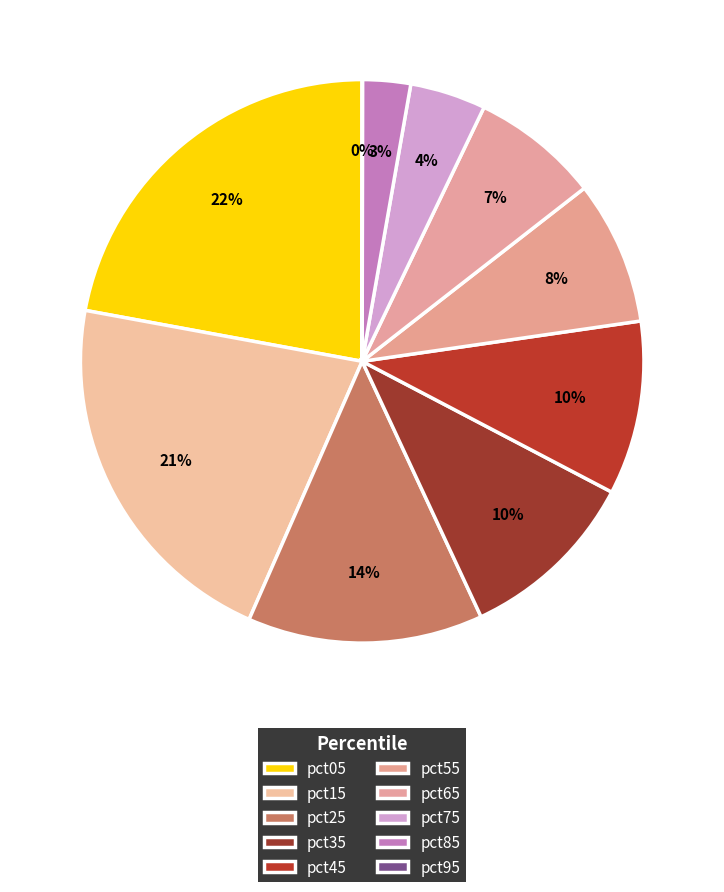

What is the smallest slice in the pie chart?

pct95